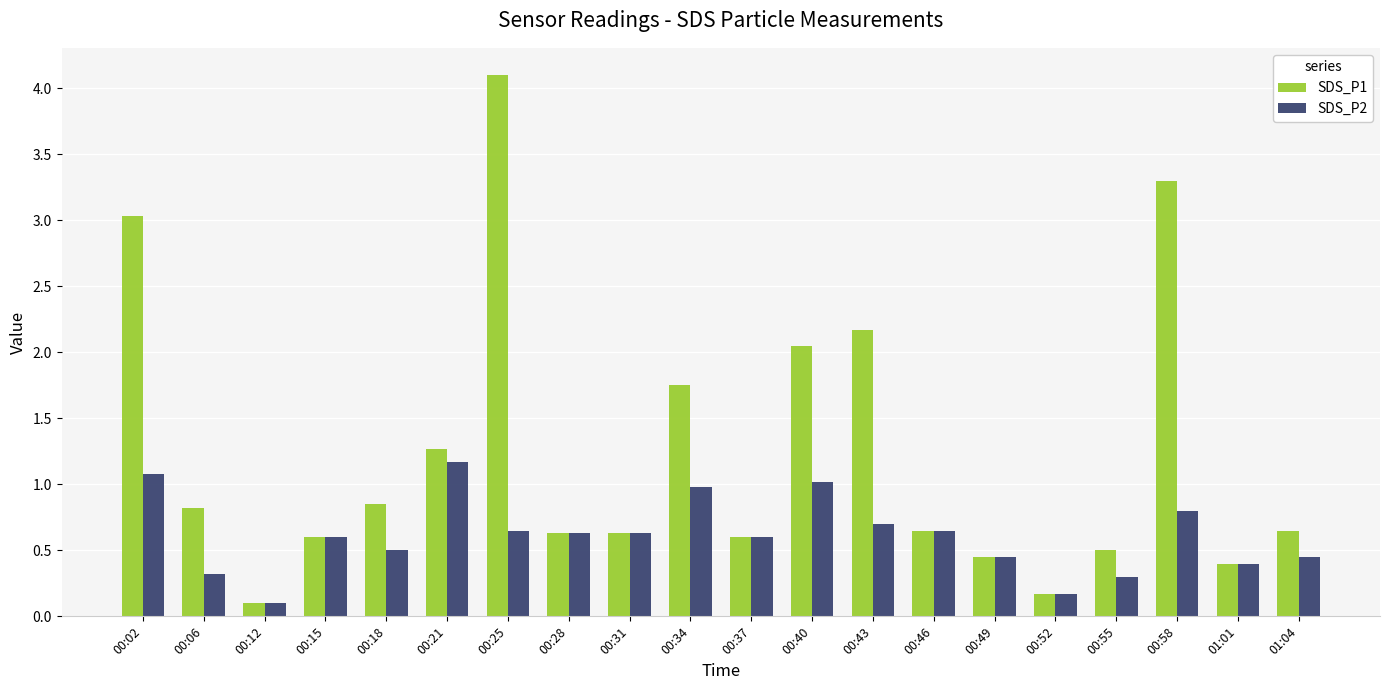

What is the difference between the SDS_P2 values at 00:02 and 00:25?

0.4